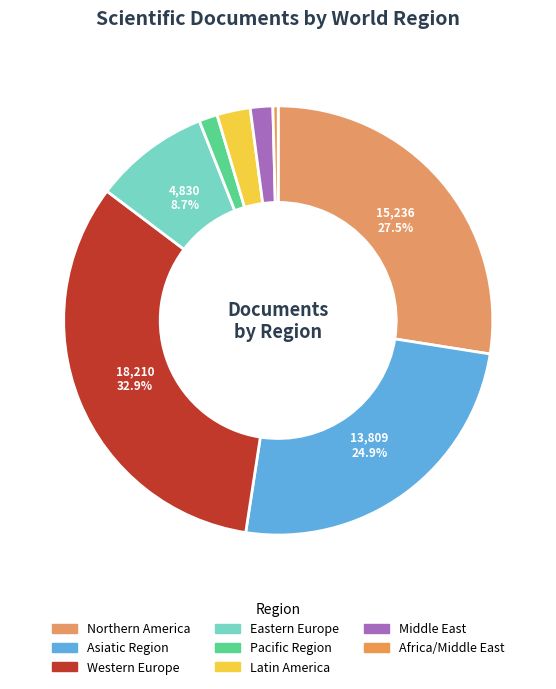

How many segments does this pie chart have?

8